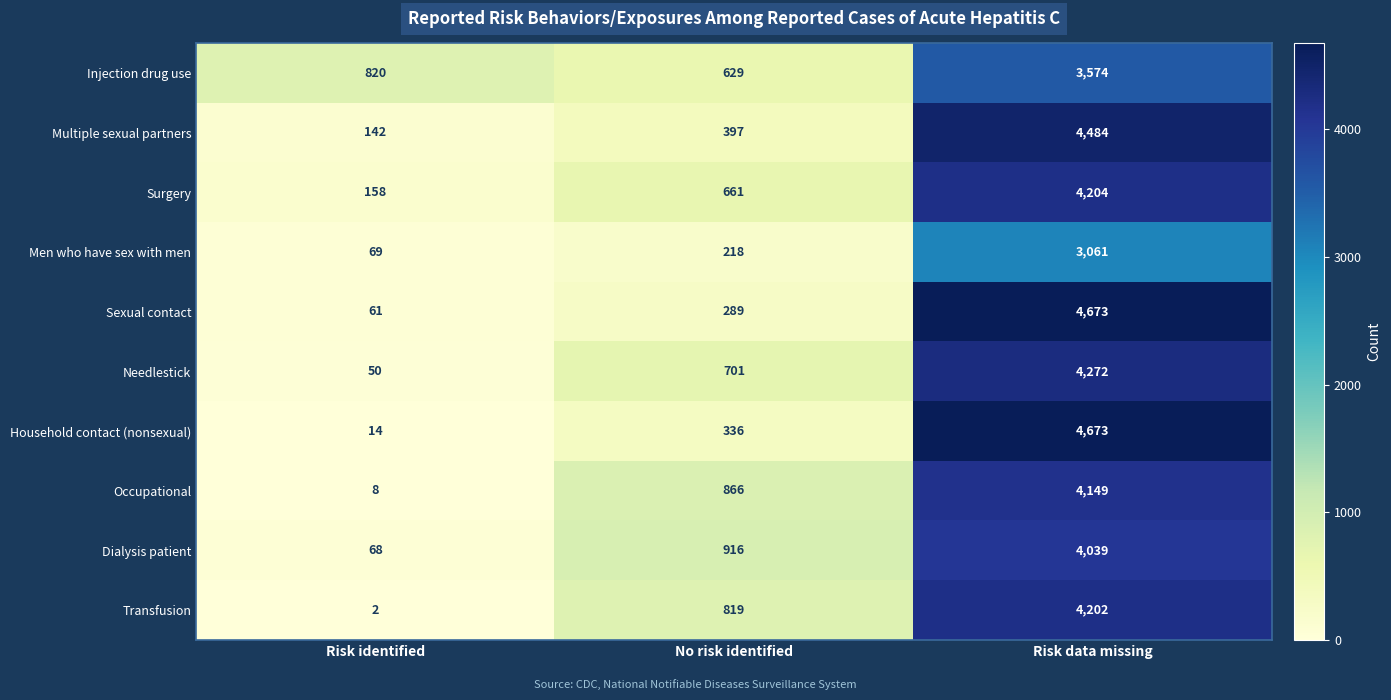

Where is Household contact (nonsexual) nearest to the value 2343?

No risk identified